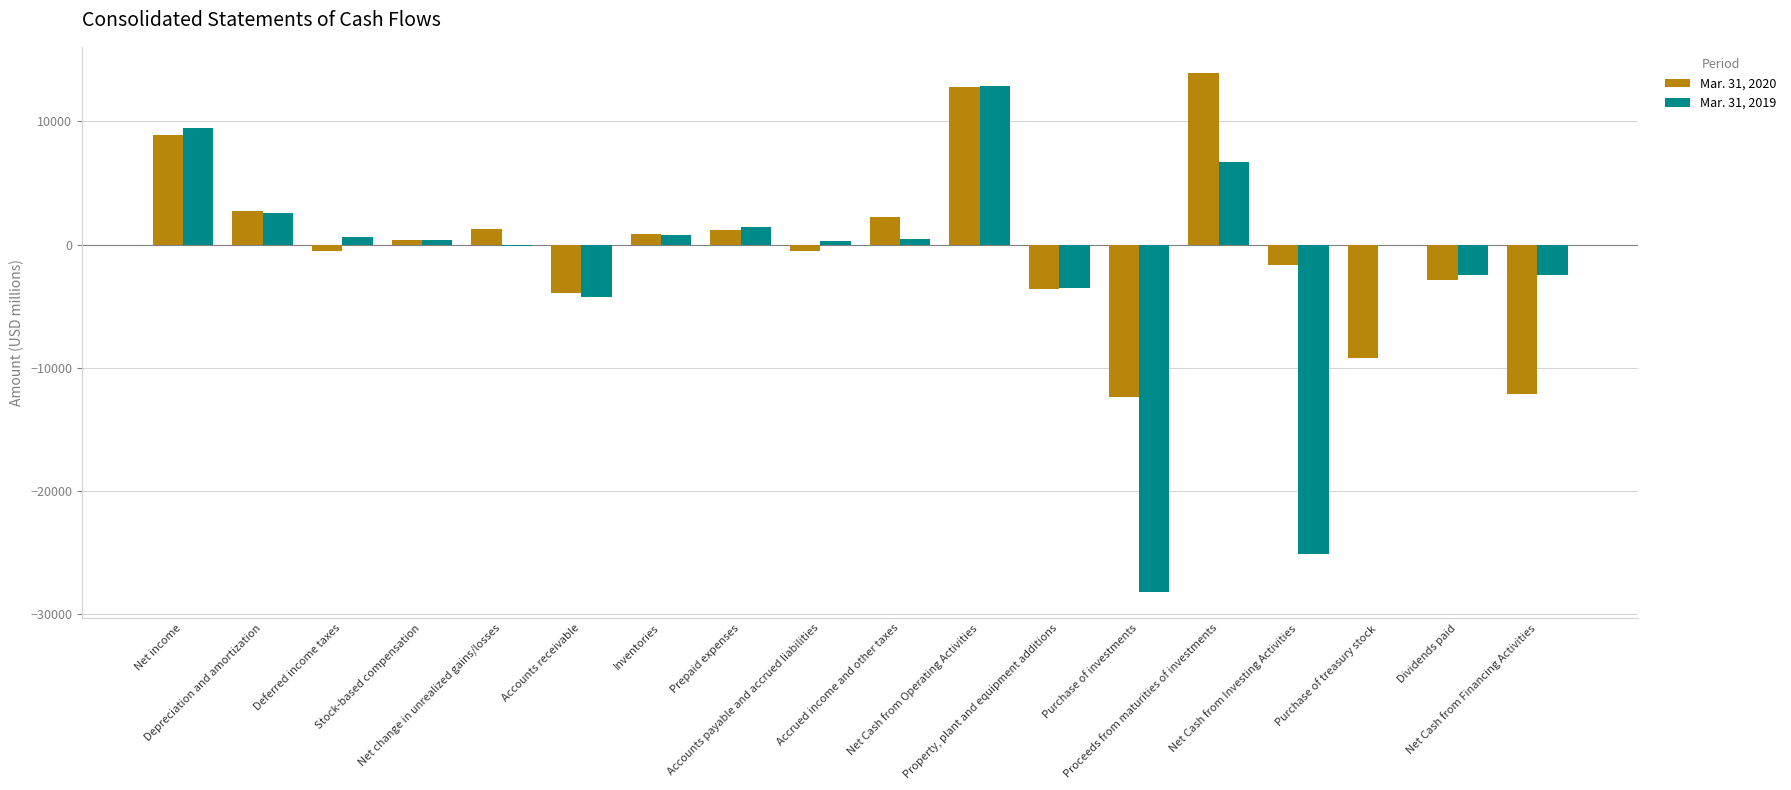

At which category is the sum across all series the highest?

Net Cash from Operating Activities